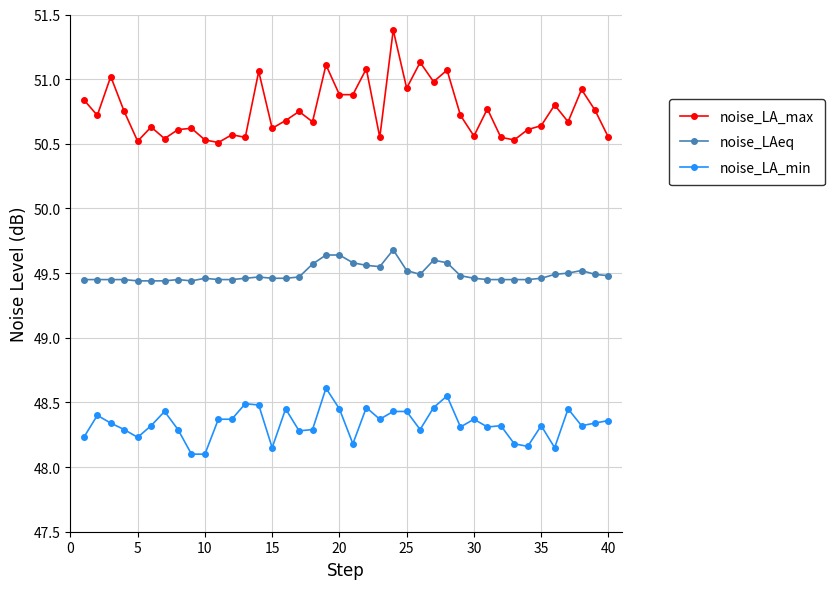

What is the maximum value for noise_LAeq?

49.7